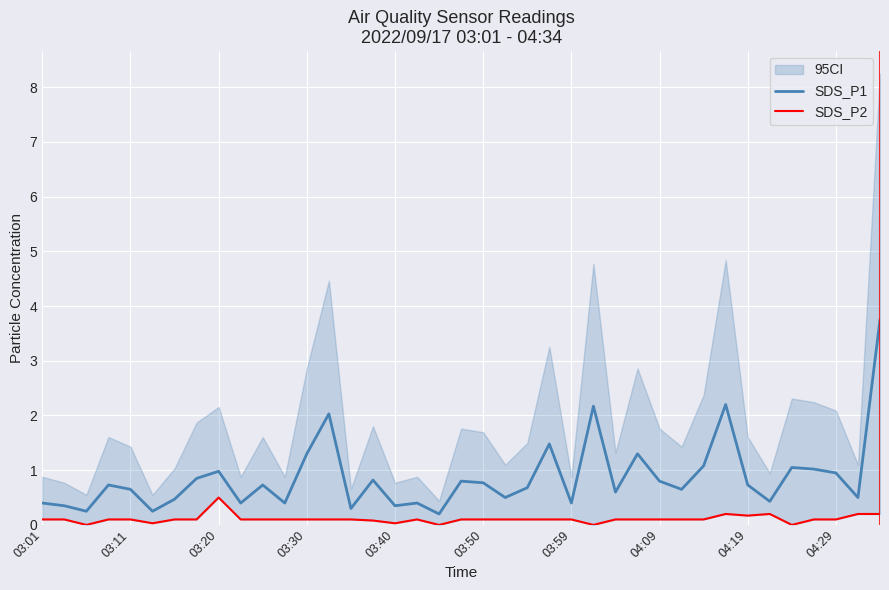

Rank the series by their maximum value, from lowest to highest.

SDS_P2, SDS_P1